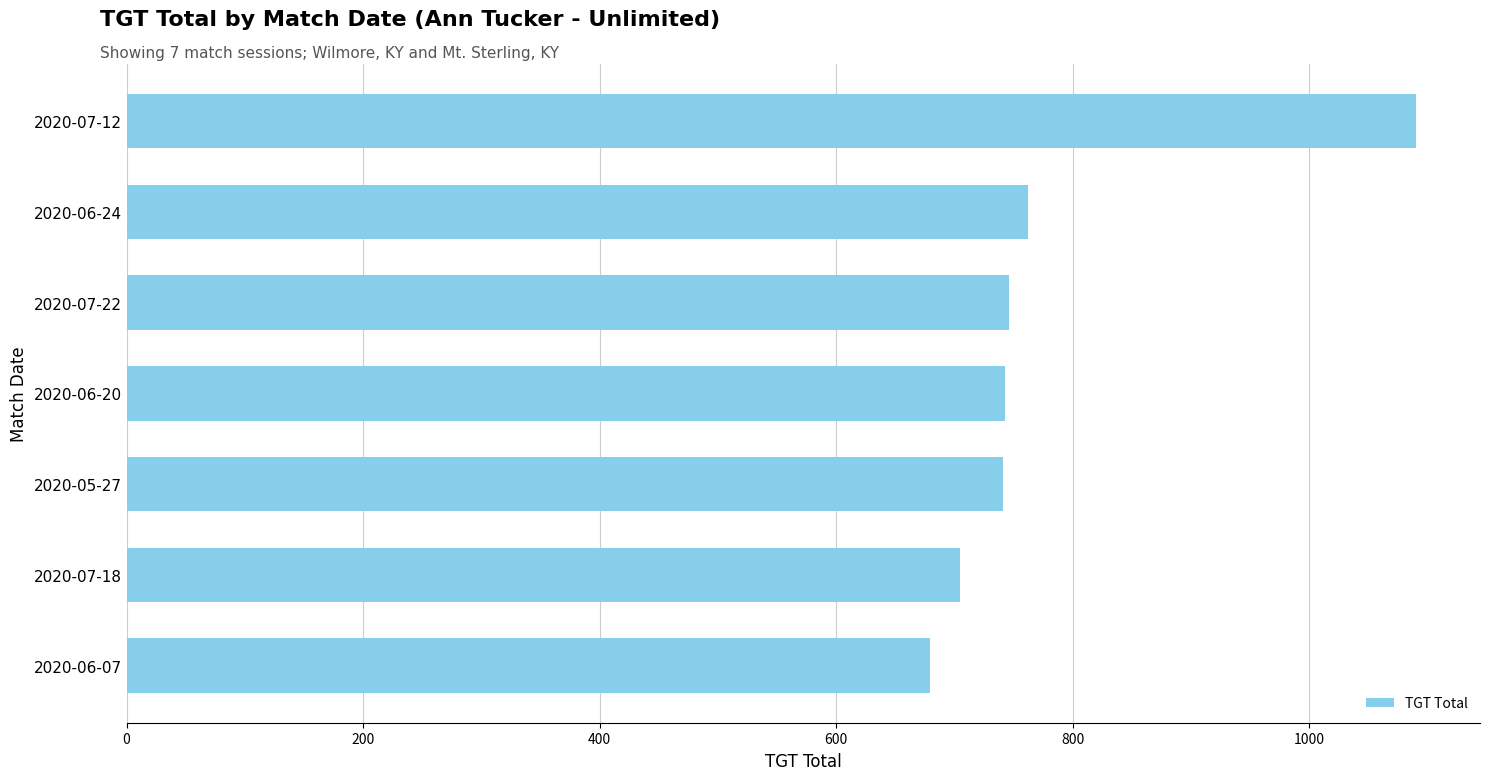

What is the minimum value shown in the chart?

679.0